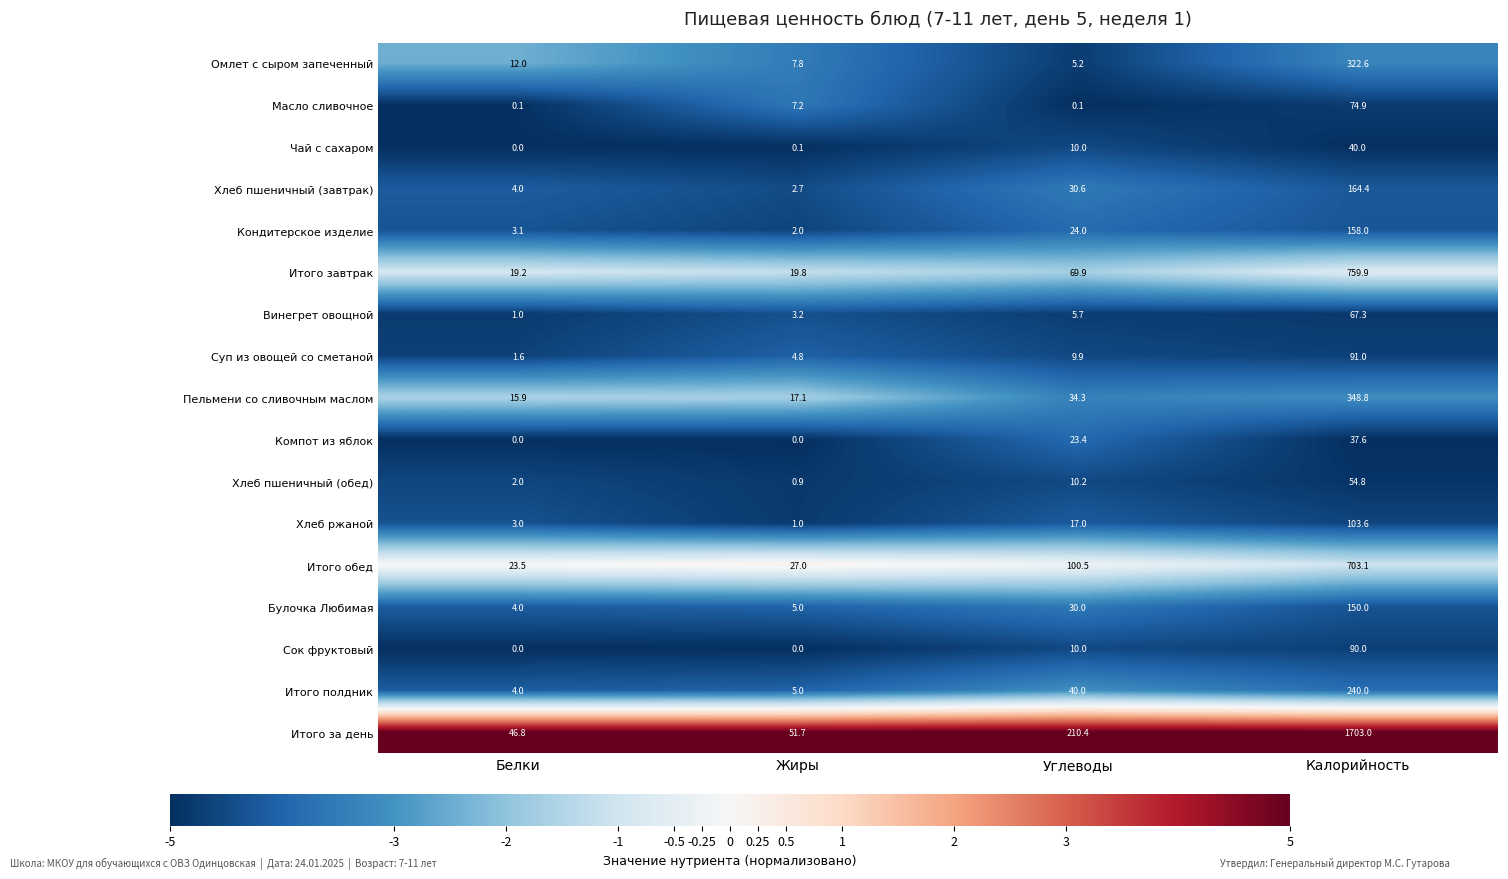

True or false: Винегрет овощной has a value of 67.3 at Калорийность.

True